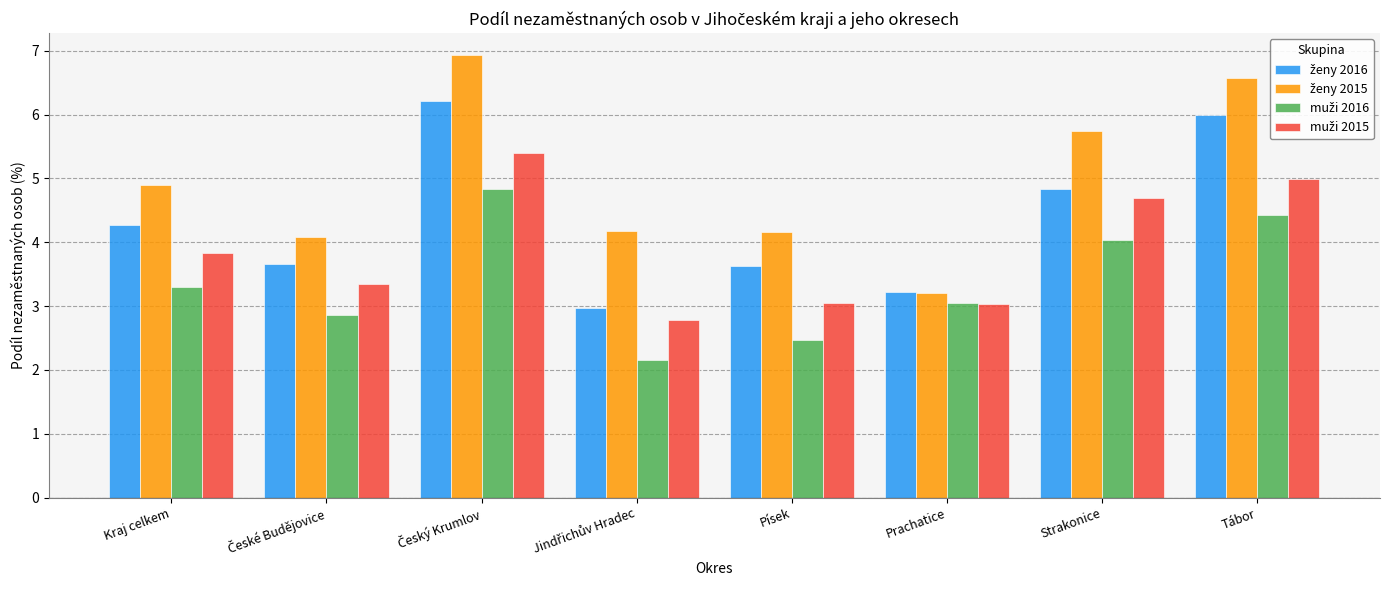

What is the difference between the highest and lowest values at Kraj celkem?

1.6